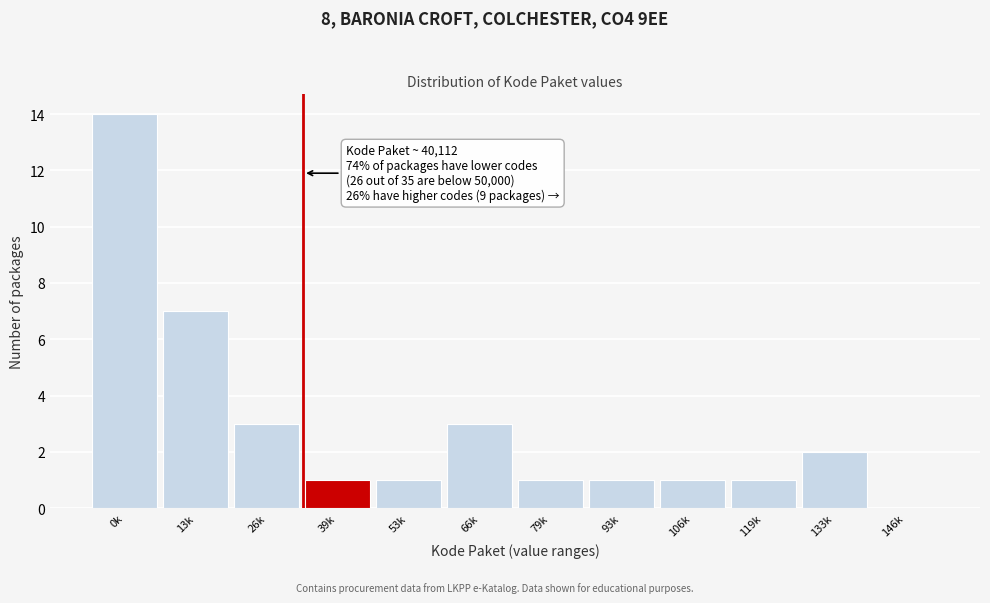

Reading left to right, transcribe all the data shown in this chart.

0k=14	13k=7	26k=3	39k=1	53k=1	66k=3	79k=1	93k=1	106k=1	119k=1	133k=2	146k=0